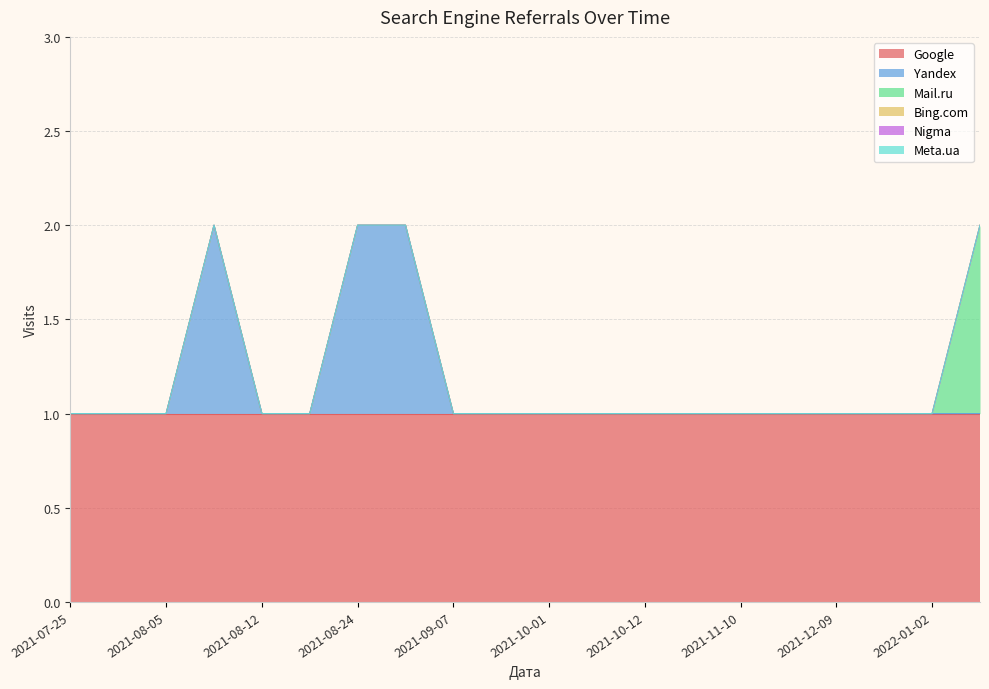

Which has a higher value, 2022-01-02 or 2021-08-19?

2022-01-02